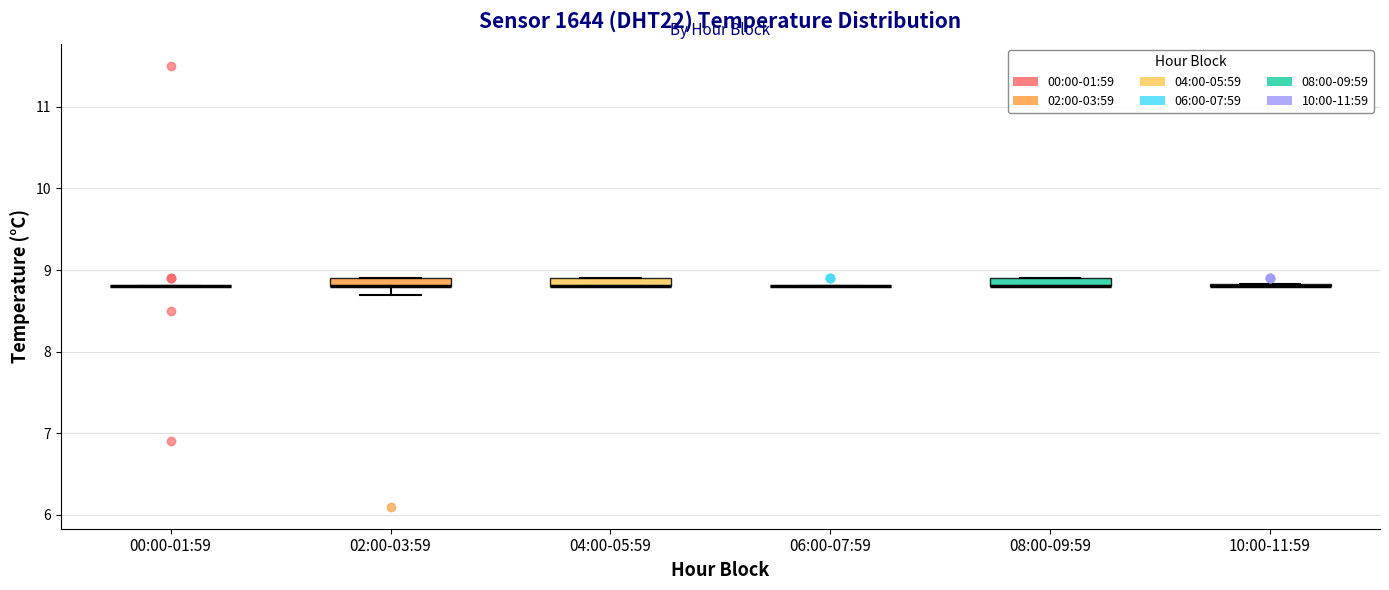

Where is the lower edge of the box for 04:00-05:59 on the y-axis? The values are not printed on the chart, so give them approximately, as read against the axis.

8.8